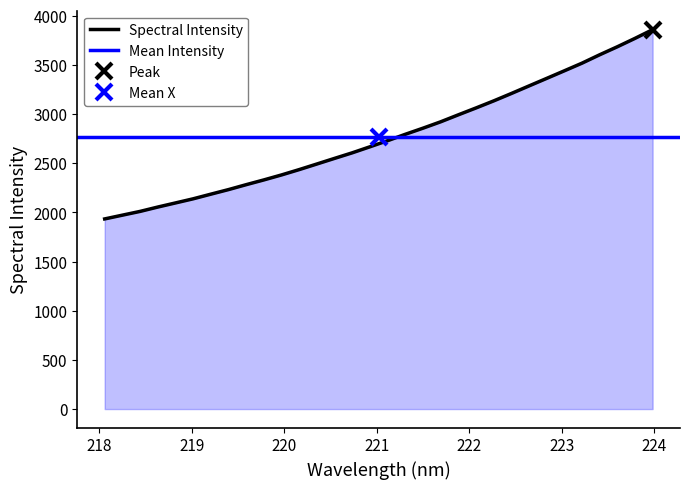

How many data points are above 2730?

16